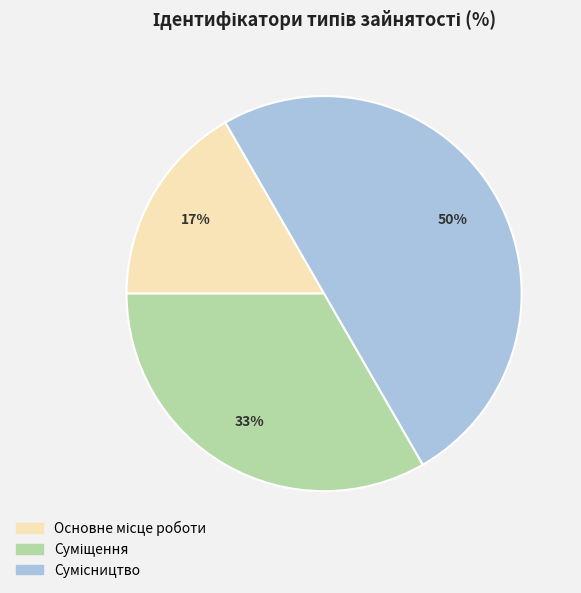

To the nearest percent, what is the difference between the largest and smallest slice percentages?

33%